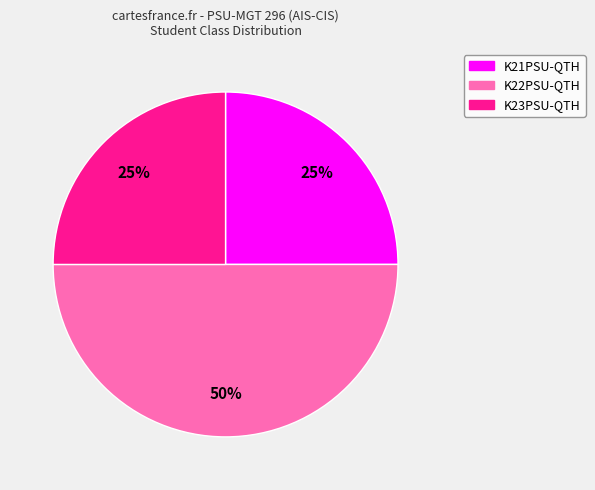

The K21PSU-QTH slice represents 25% of the pie. True or false?

True